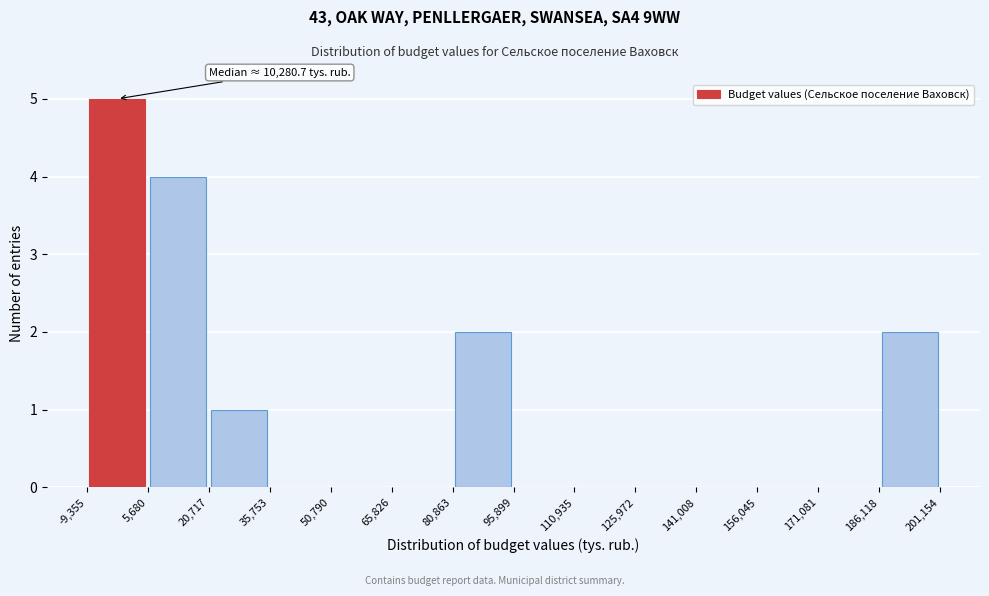

Over which range of the x-axis is the bar tallest?

-9,355 to 5,680